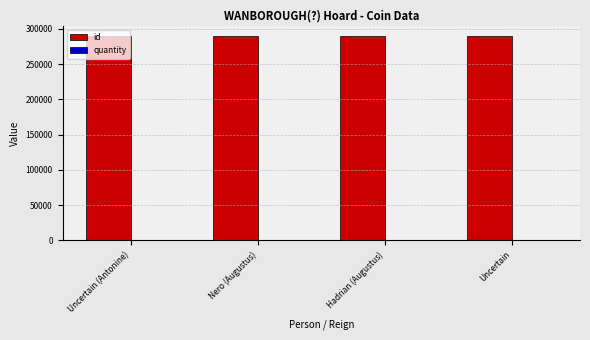

Are the bars horizontal?

No